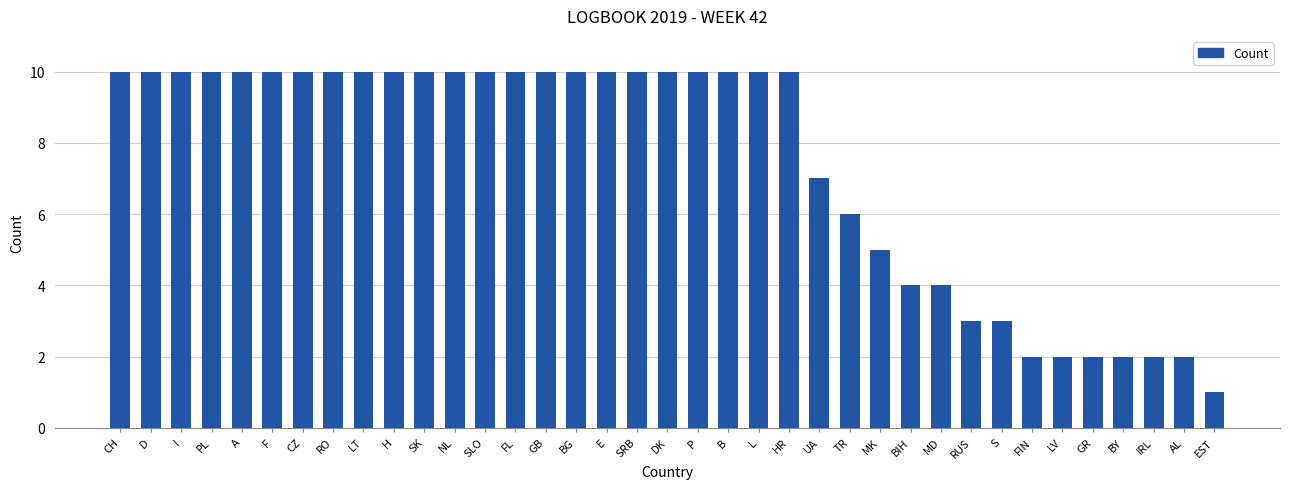

What is the label of the 31st bar from the right?

CZ